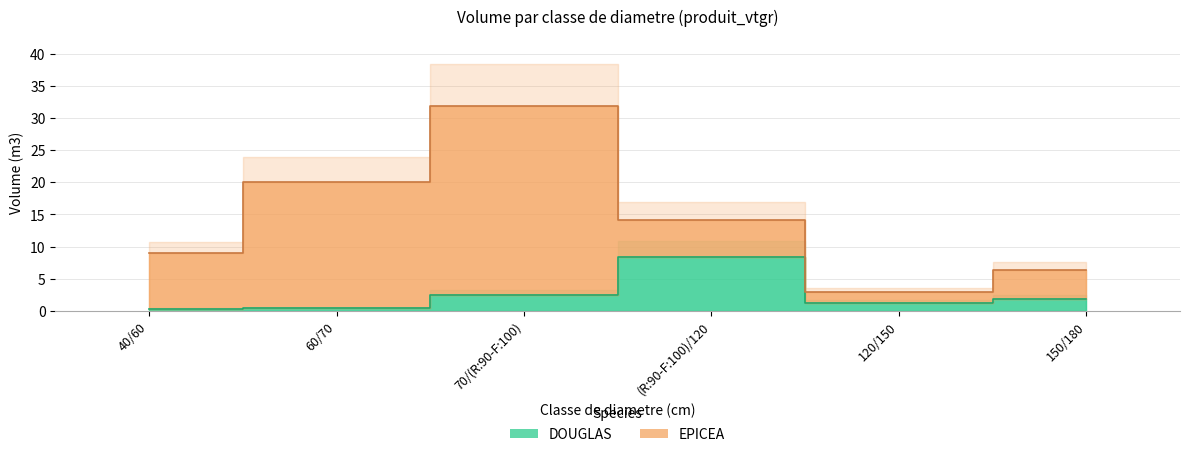

How many values are below 1?

2